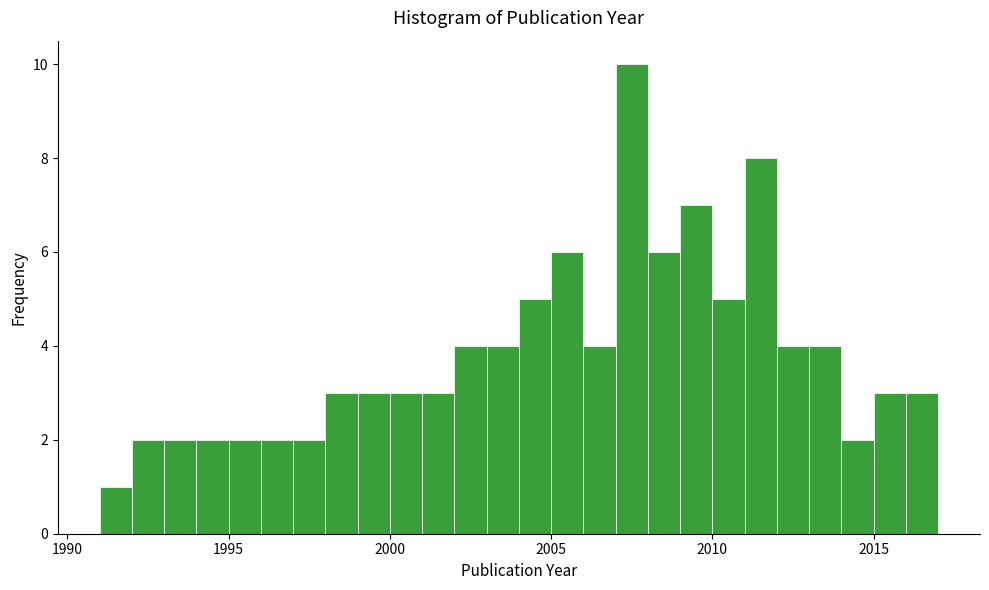

Read against the x-axis, roughly where is the centre of the tallest bar?

2007.5